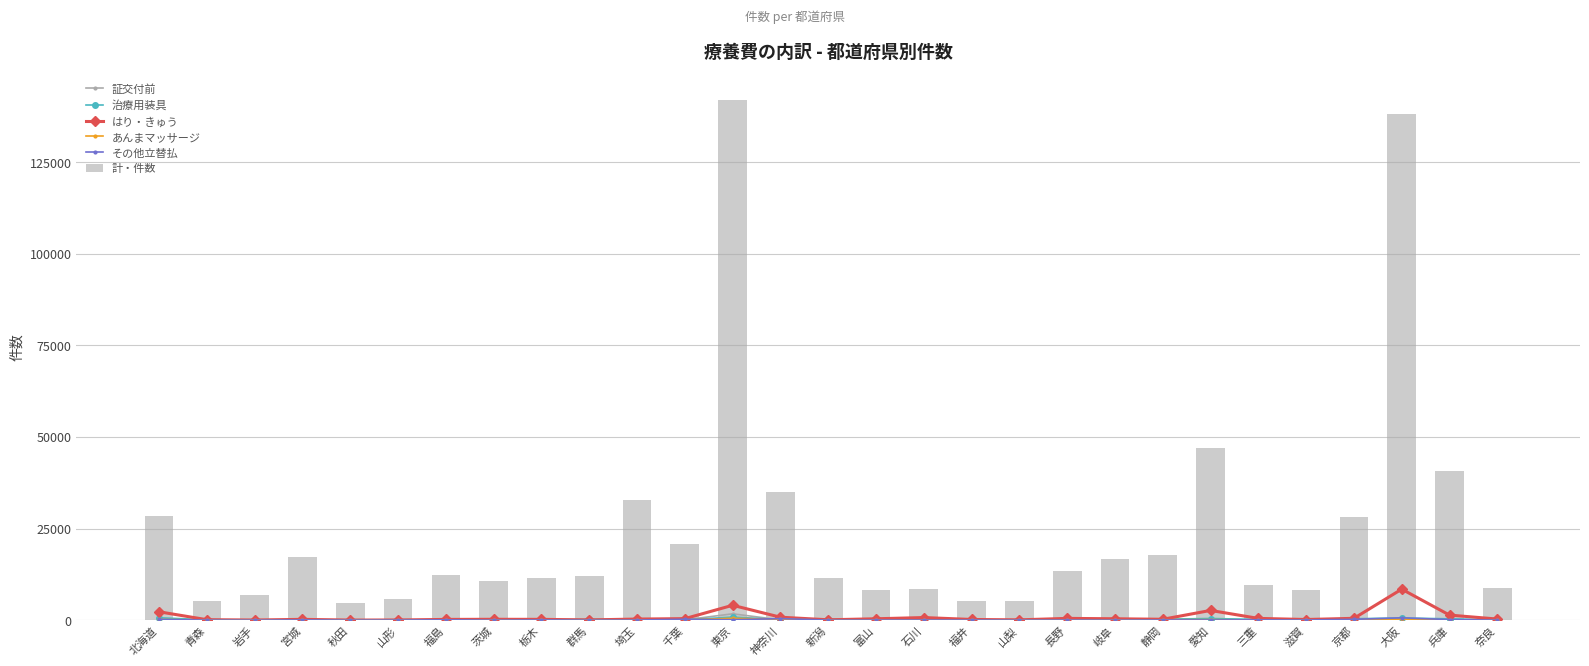

Where does the 証交付前 series first go above 39?

北海道